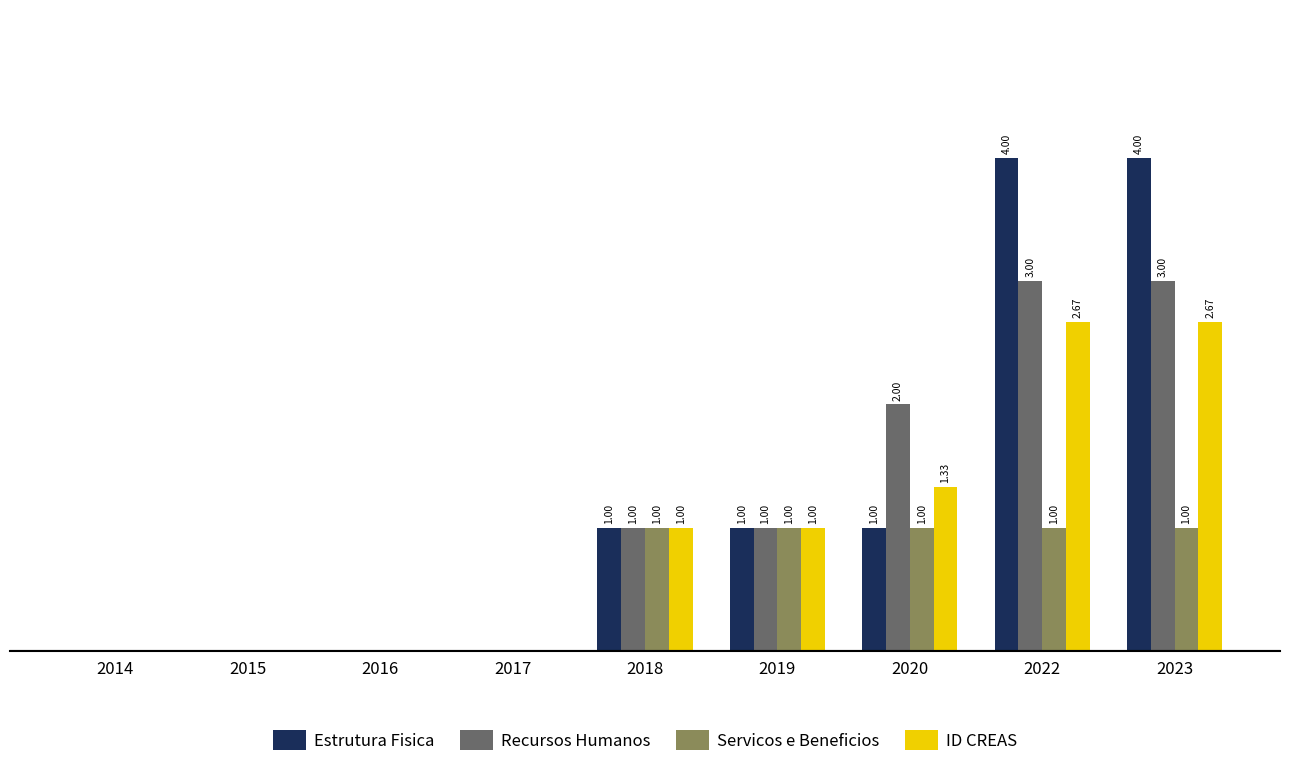

Which series has the largest total across all categories?

Estrutura Fisica